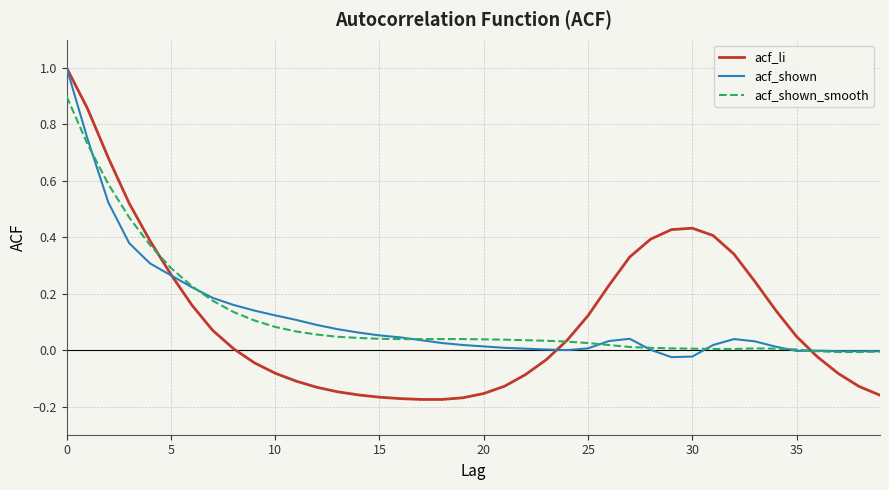

Which series has the widest spread of values?

acf_li